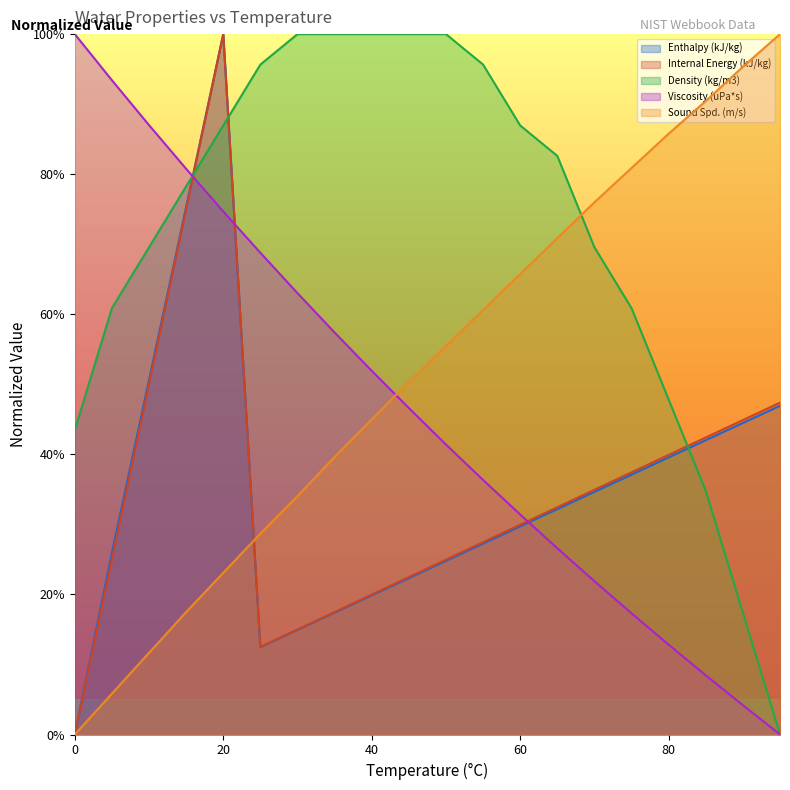

What is the value of the Sound Spd. (m/s) point at the 10th from the left?

0.5